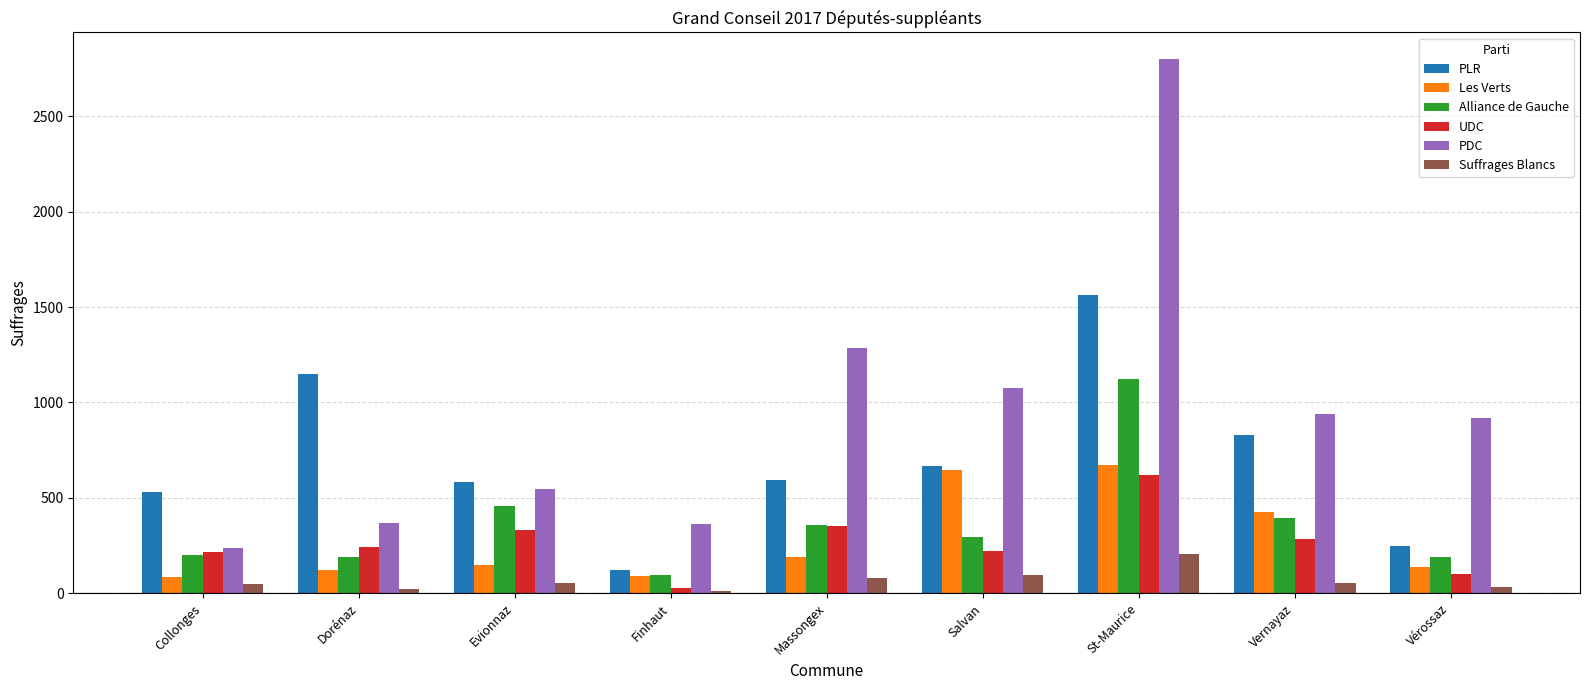

Which series has the largest total across all categories?

PDC